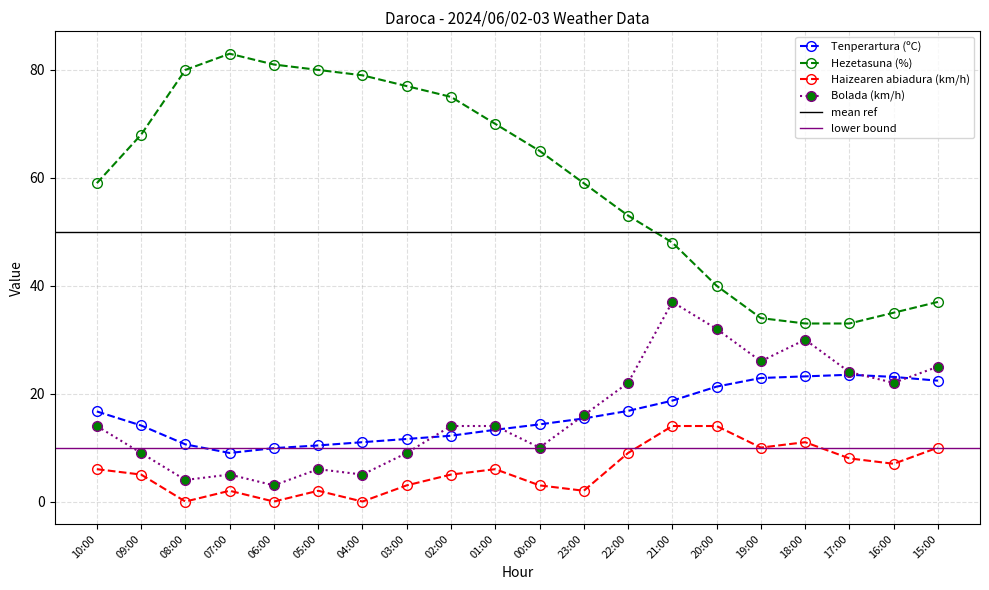

What is the sum of the Bolada (km/h) values at 08:00 and 15:00?

29.0